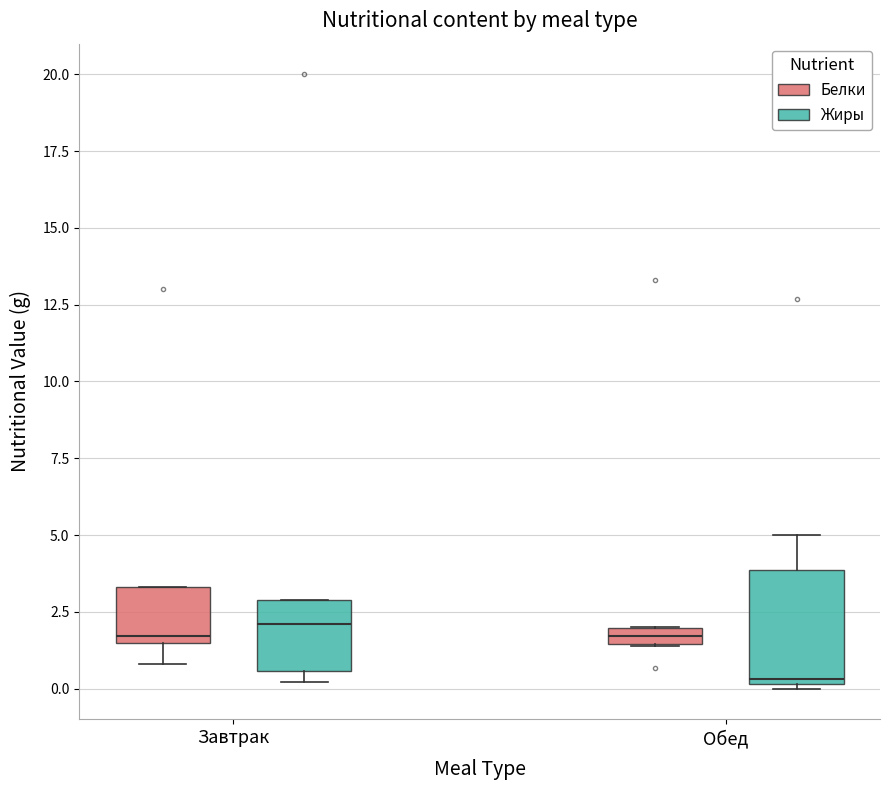

Comparing the boxes themselves (not the whiskers), which one is the tallest?

Обед (Жиры)